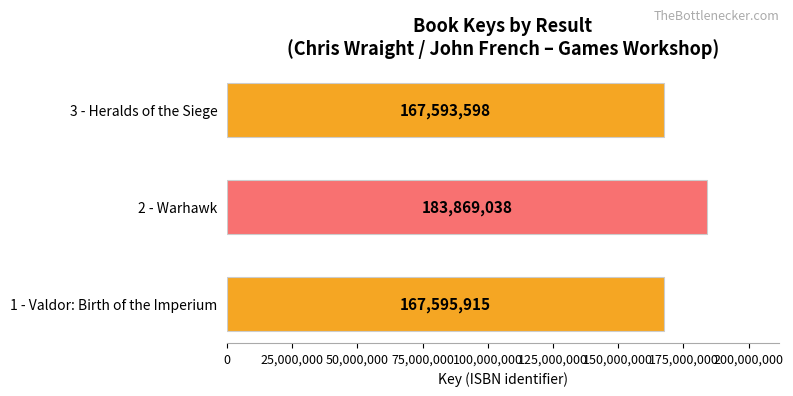

What is the difference between the values at 2 - Warhawk and 3 - Heralds of the Siege?

16275440